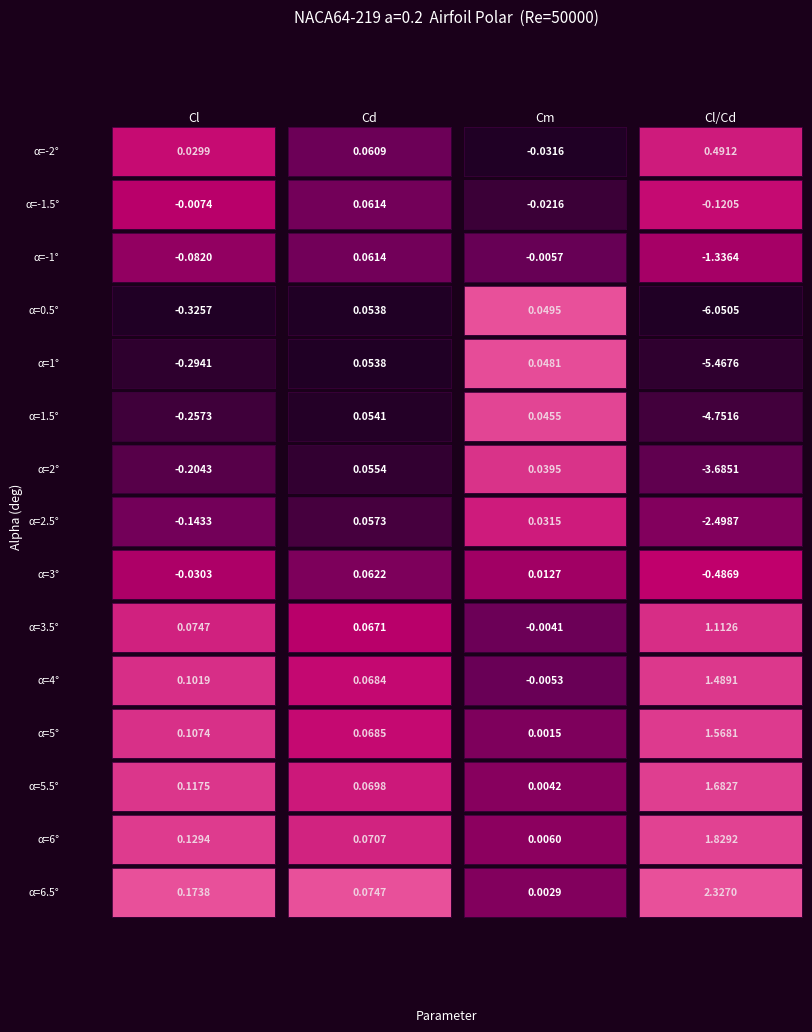

What is the maximum value for -1.5?

0.1